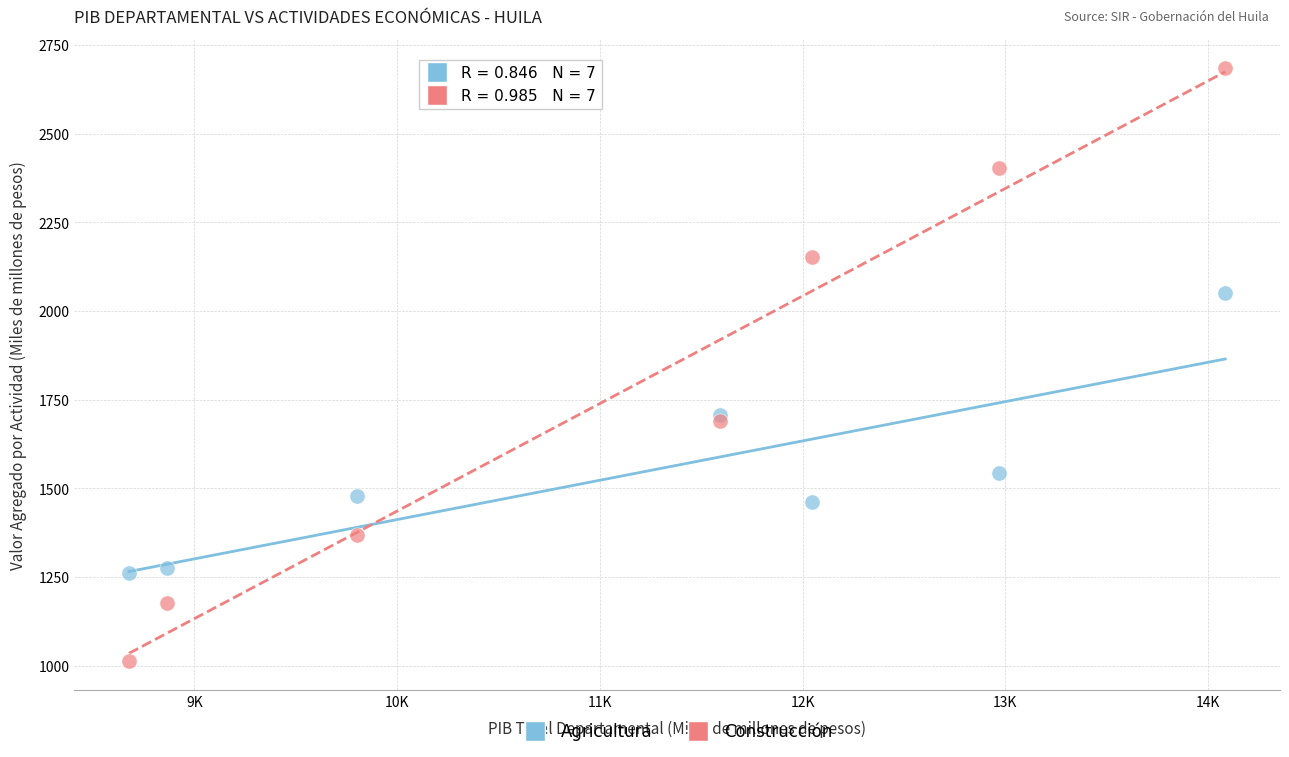

What are all the series names shown in the legend?

Agricultura, Construcción